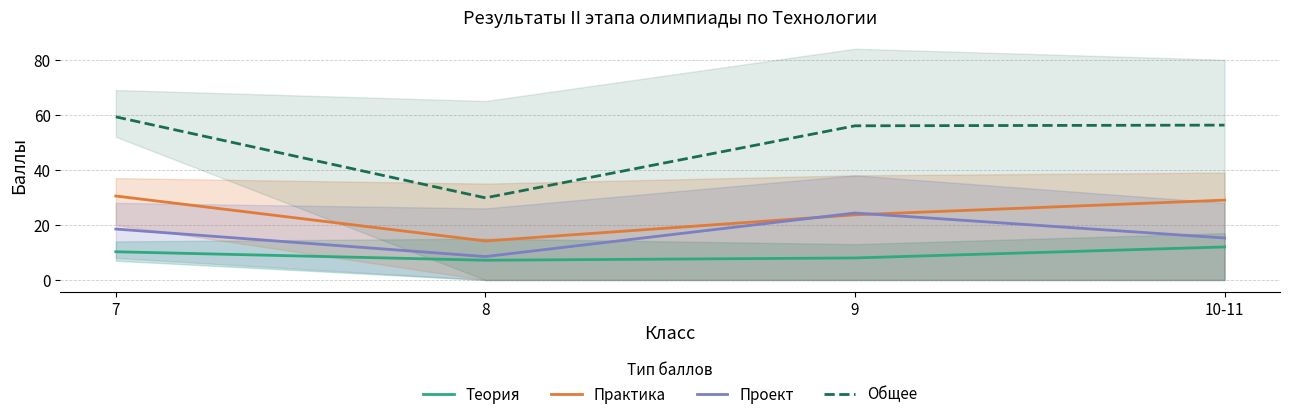

Reading right to left, what are all the values shown in this chart?

Теория: 12.0	8.0	7.2	10.2
Практика: 29.0	23.7	14.2	30.5
Проект: 15.2	24.3	8.5	18.5
Общее: 56.2	56.0	29.8	59.2